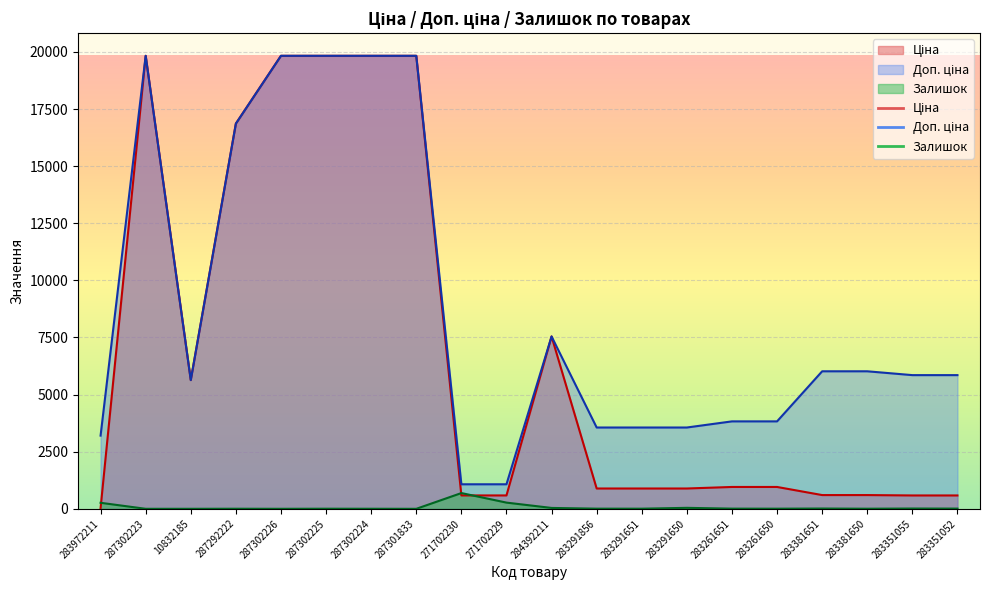

True or false: Залишок and Доп. ціна intersect in this chart.

False